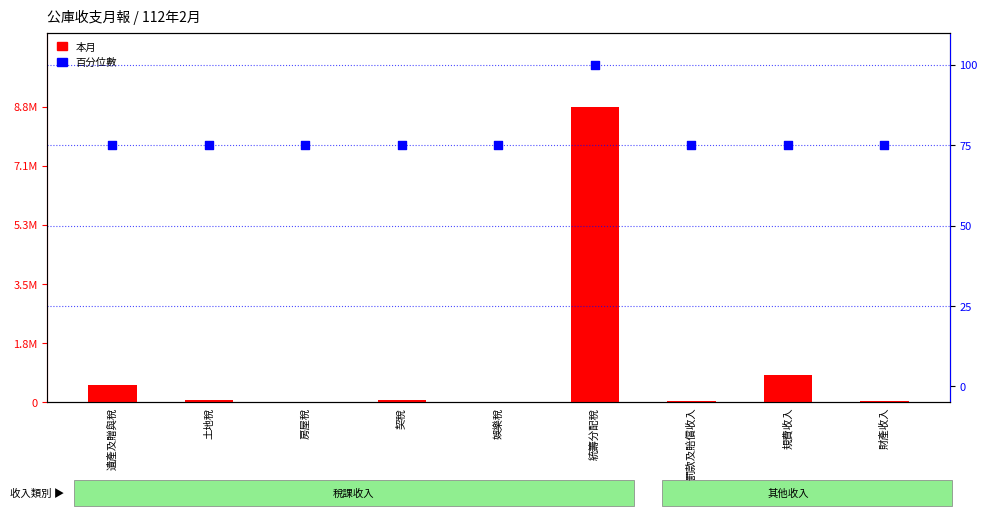

Which series has the largest total across all categories?

本月